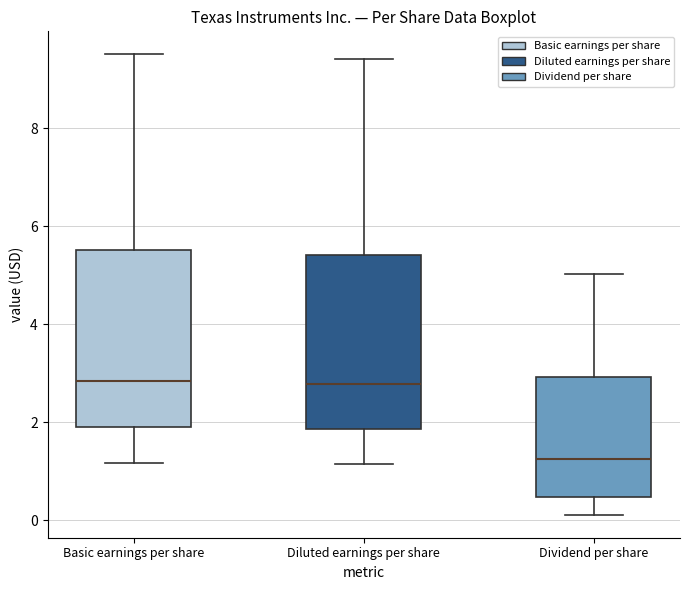

Reading left to right, transcribe this box plot: for each box, give where its median line is, the range the box spans, and where its two whiskers end, as read against the y-axis. The values are not printed on the chart, so give them approximately, as read against the axis.

Basic earnings per share: median 2.8, box 1.8 to 5.6, whiskers 1.2 to 9.6
Diluted earnings per share: median 2.8, box 1.8 to 5.4, whiskers 1.2 to 9.4
Dividend per share: median 1.2, box 0.4 to 3.0, whiskers 0.2 to 5.0